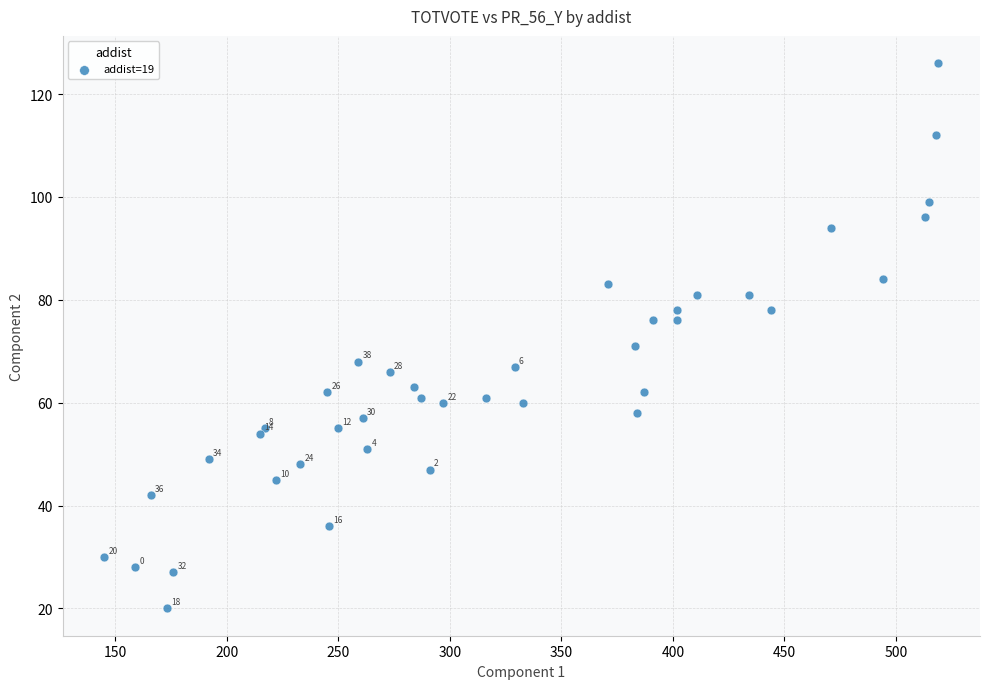

What Y value in the scatter plot is closest to 73?

71